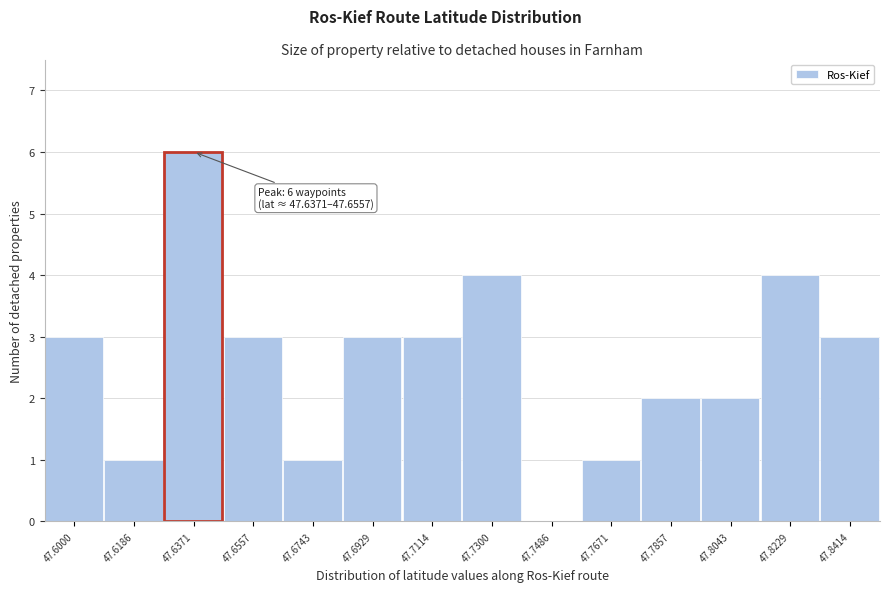

Reading left to right, list all the values displayed in this chart.

47.6000=3	47.6186=1	47.6371=6	47.6557=3	47.6743=1	47.6929=3	47.7114=3	47.7300=4	47.7486=0	47.7671=1	47.7857=2	47.8043=2	47.8229=4	47.8414=3